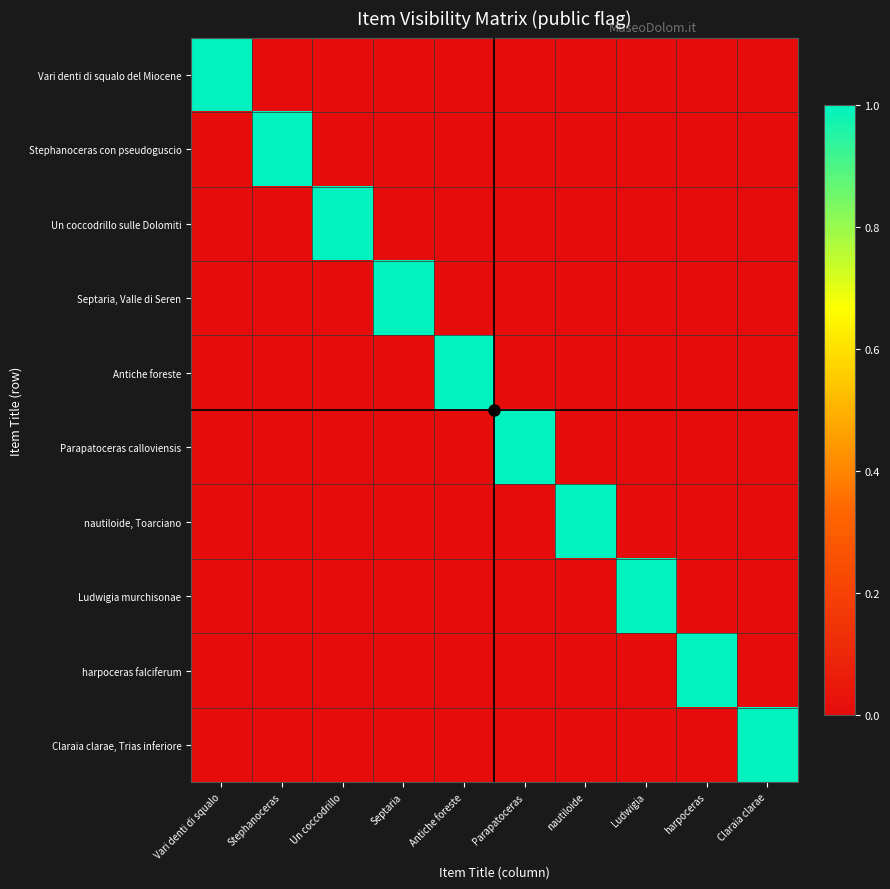

Rank the series at Un coccodrillo from highest to lowest value.

Un coccodrillo sulle Dolomiti, Vari denti di squalo del Miocene, Stephanoceras con pseudoguscio, Septaria, Valle di Seren, Antiche foreste, Parapatoceras calloviensis, nautiloide, Toarciano, Ludwigia murchisonae, harpoceras falciferum, Claraia clarae, Trias inferiore